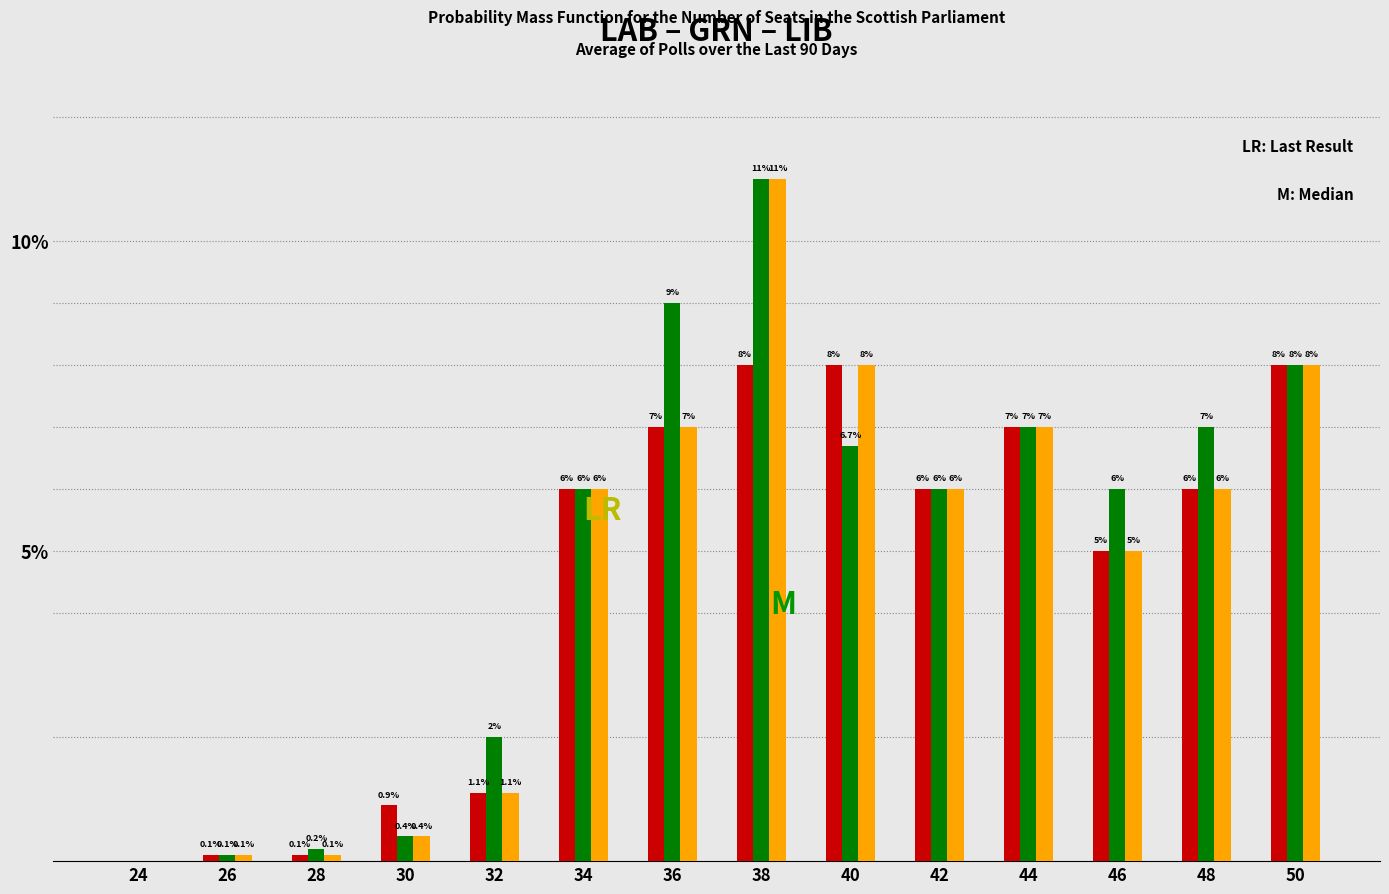

Reading left to right, what are all the values shown in this chart?

LAB: 24=0.0	26=0.1	28=0.1	30=0.9	32=1.1	34=6.0	36=7.0	38=8.0	40=8.0	42=6.0	44=7.0	46=5.0	48=6.0	50=8.0
GRN: 24=0.0	26=0.1	28=0.2	30=0.4	32=2.0	34=6.0	36=9.0	38=11.0	40=6.7	42=6.0	44=7.0	46=6.0	48=7.0	50=8.0
LIB: 24=0.0	26=0.1	28=0.1	30=0.4	32=1.1	34=6.0	36=7.0	38=11.0	40=8.0	42=6.0	44=7.0	46=5.0	48=6.0	50=8.0